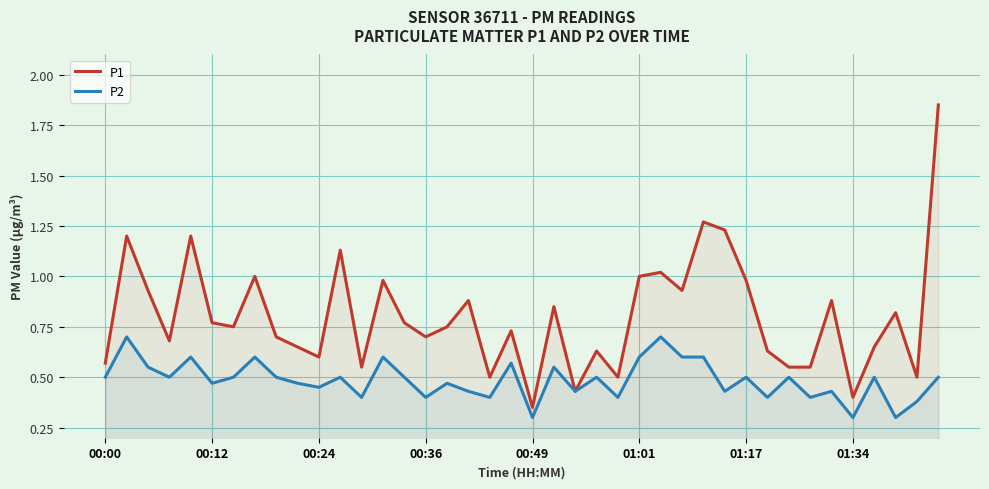

Which series has the widest spread of values?

P1